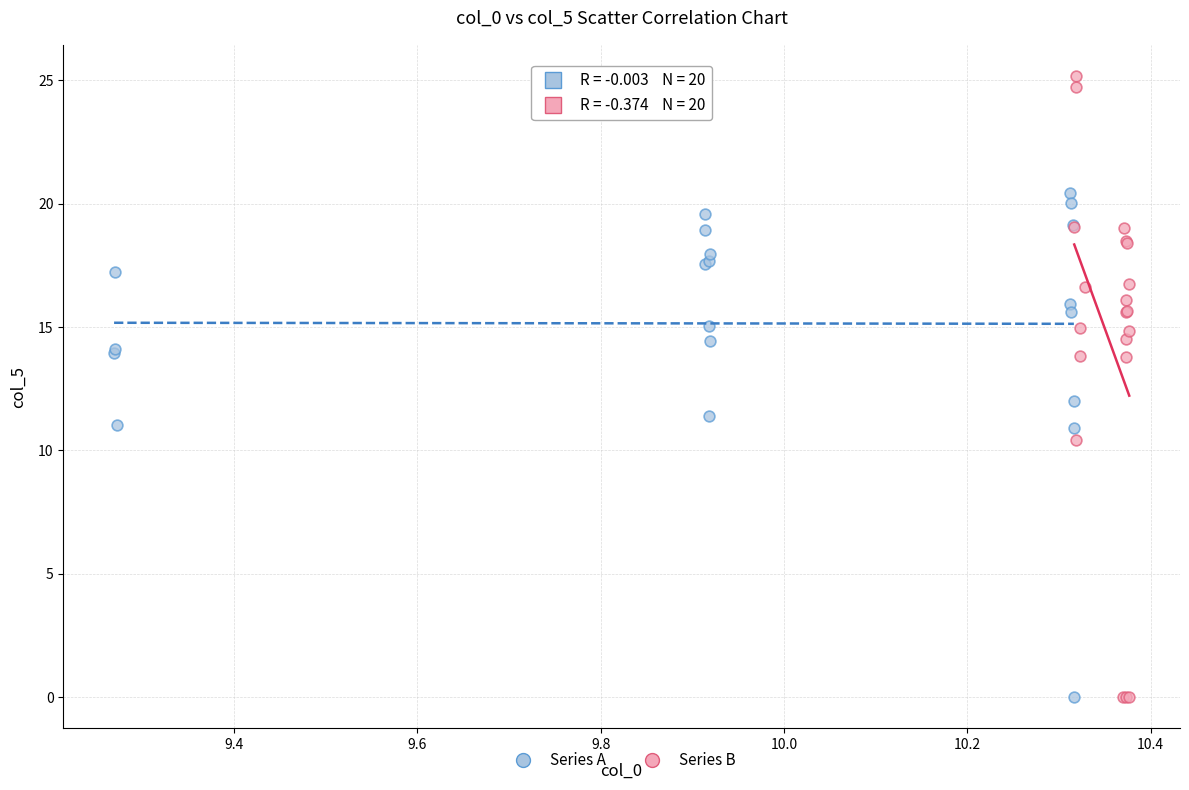

Which series reaches the maximum Y coordinate?

Series B